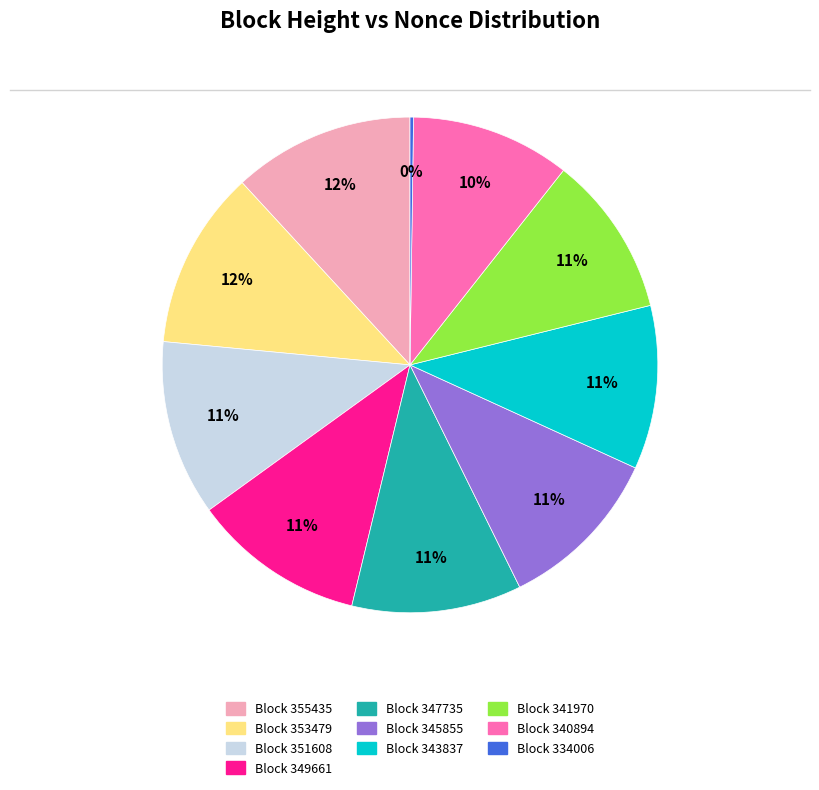

The Block 341970 slice represents 4% of the pie. True or false?

False